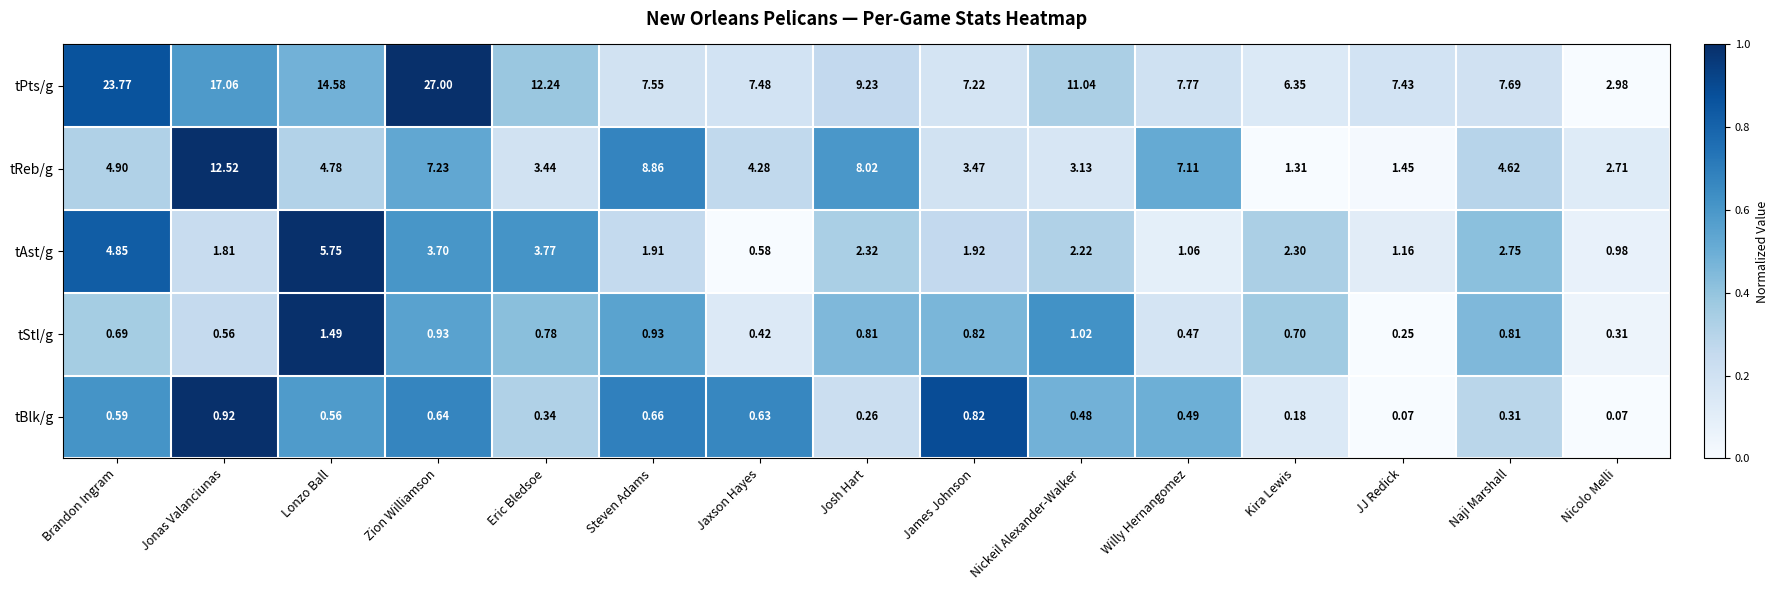

Which category has the lowest value in the tAst/g series?

Jaxson Hayes